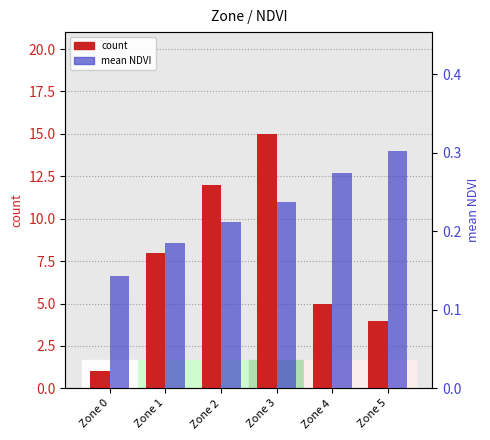

What is the value of the mean NDVI bar at the 4th from the left?

0.2